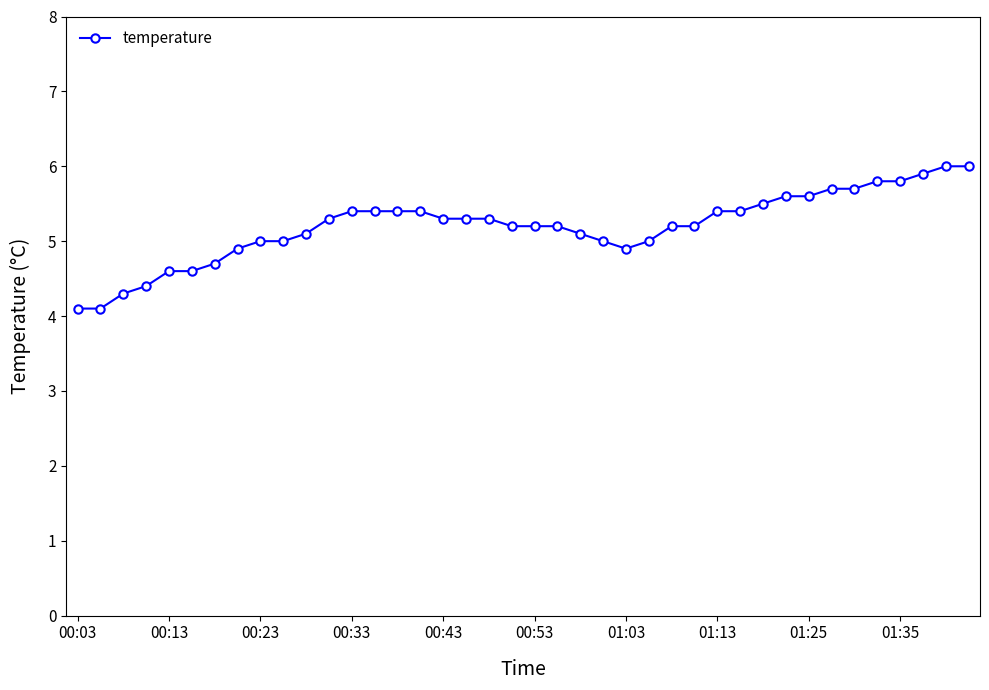

What is the minimum value shown in the chart?

4.1